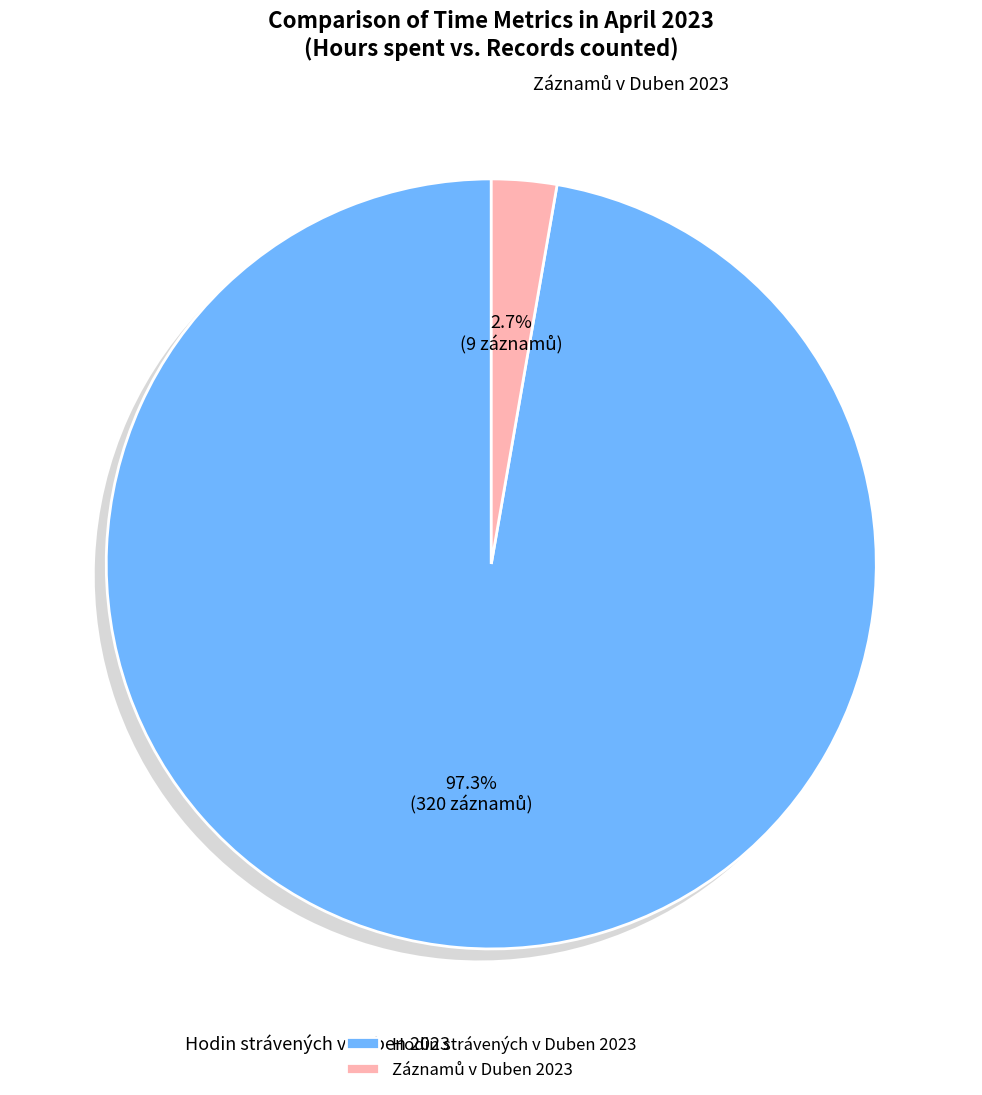

Do Záznamů v Duben 2023 and Hodin strávených v Duben 2023 together represent more than half of the pie?

Yes